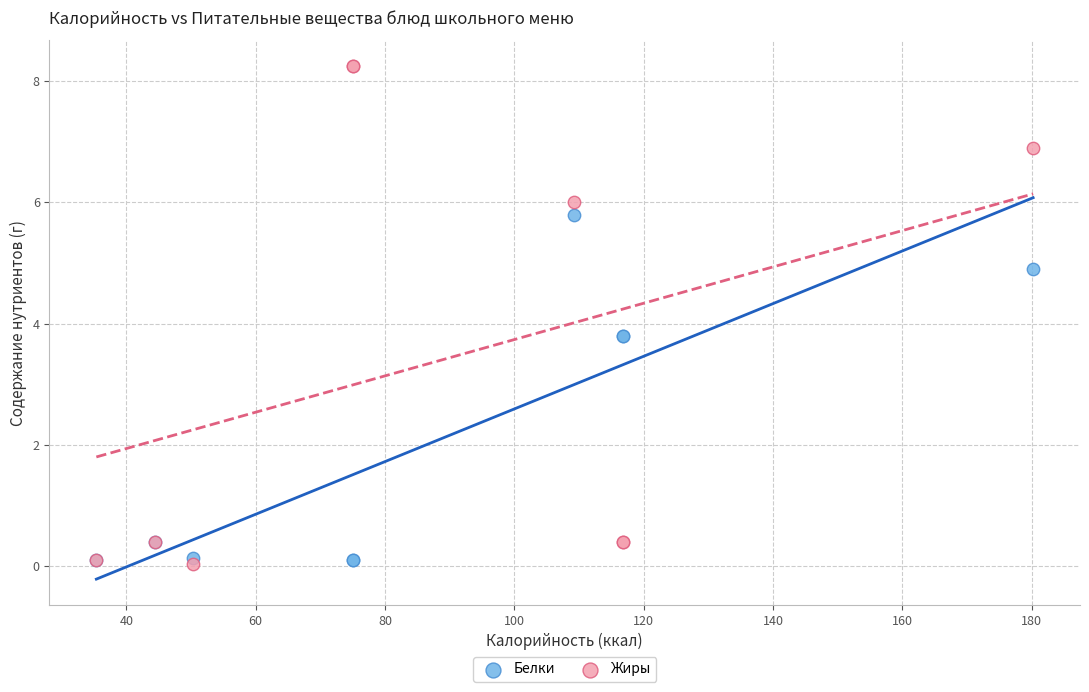

What is the X range (max minus min) for the scatter plot?

144.9